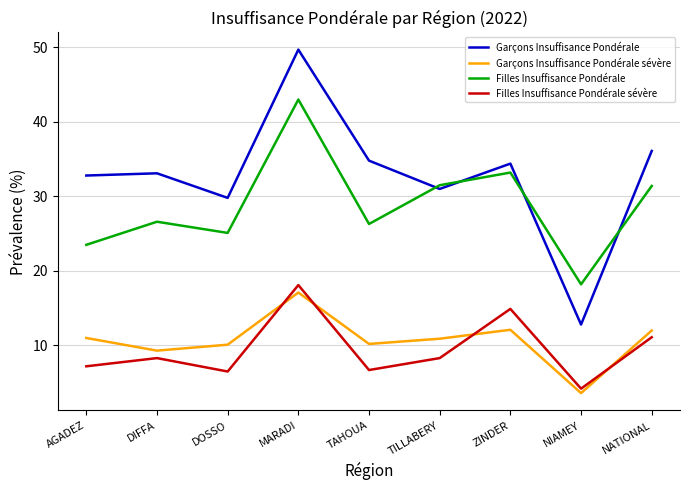

Is this an area chart (filled region under the line)?

No